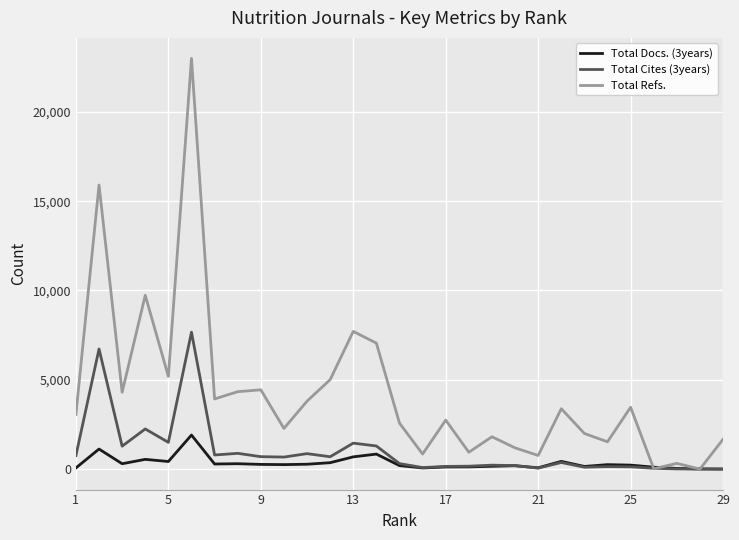

How many lines are shown in the chart?

3